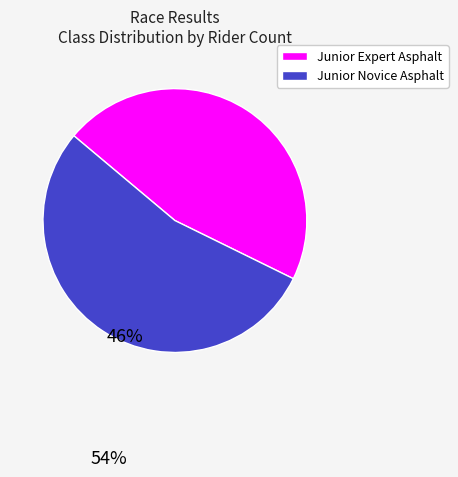

True or false: Junior Expert Asphalt accounts for 46% of the total.

True